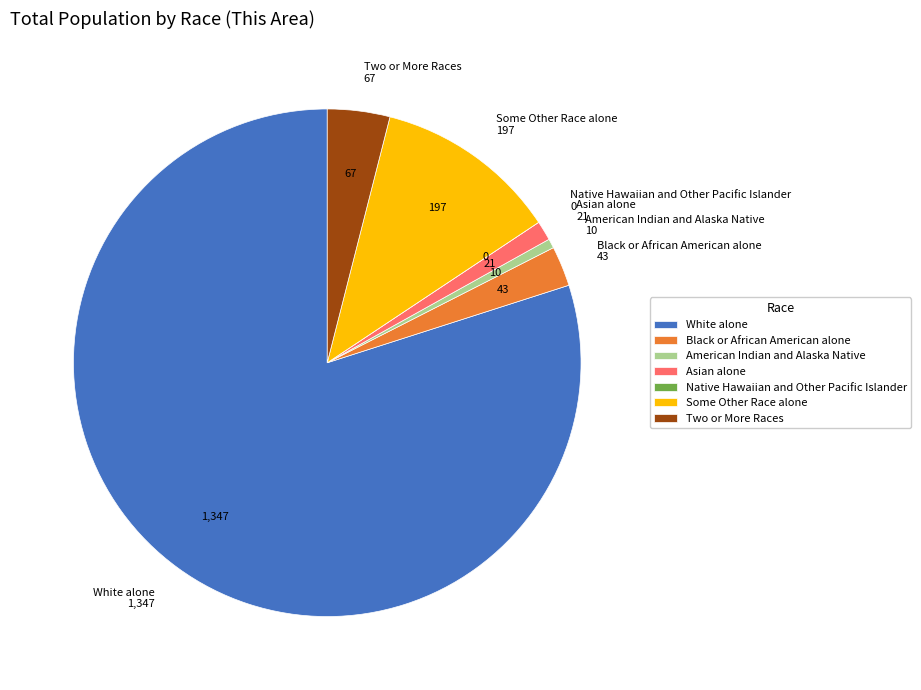

Does White alone represent more than half of the total?

Yes